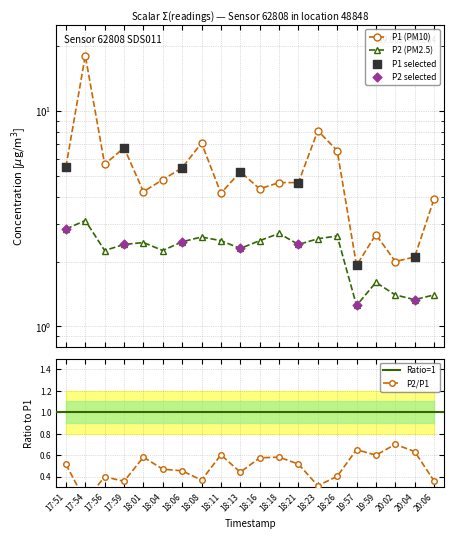

Which series has the largest total across all categories?

P1